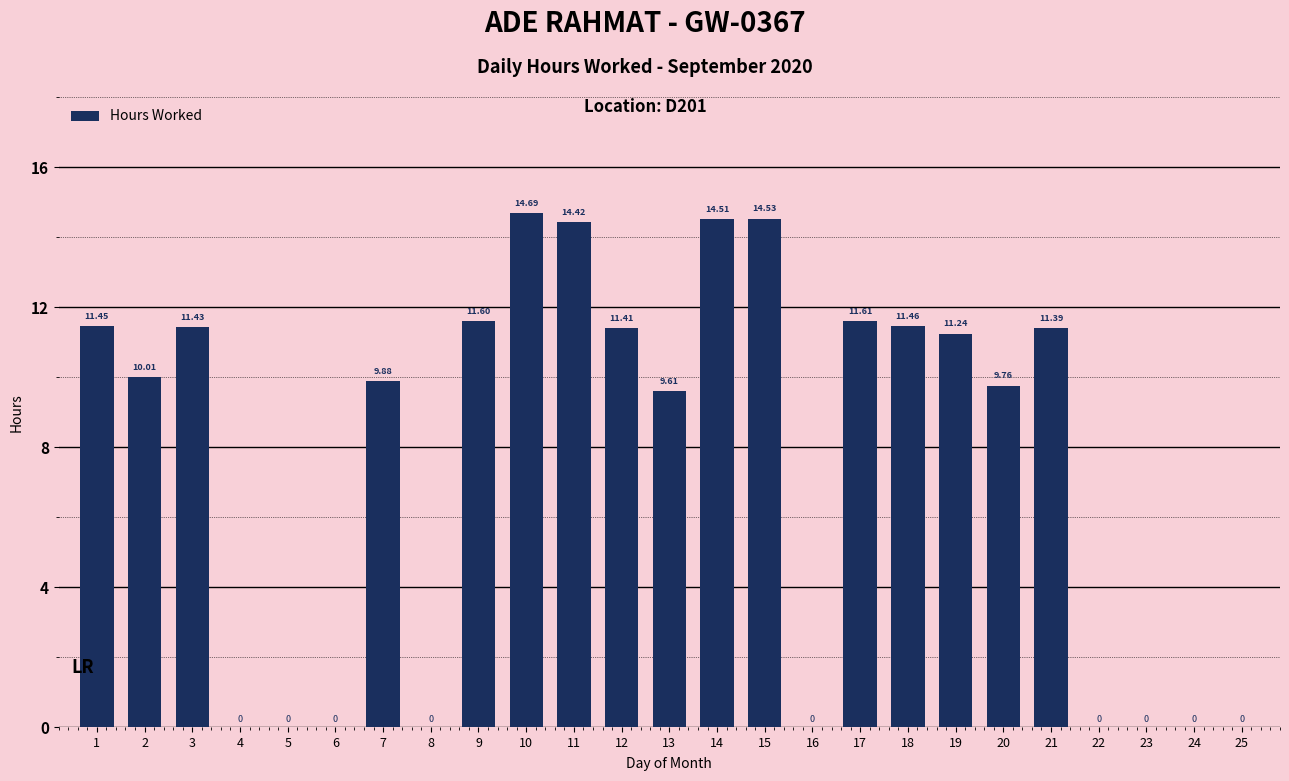

What is the sum of the values at 8 and 11?

14.4